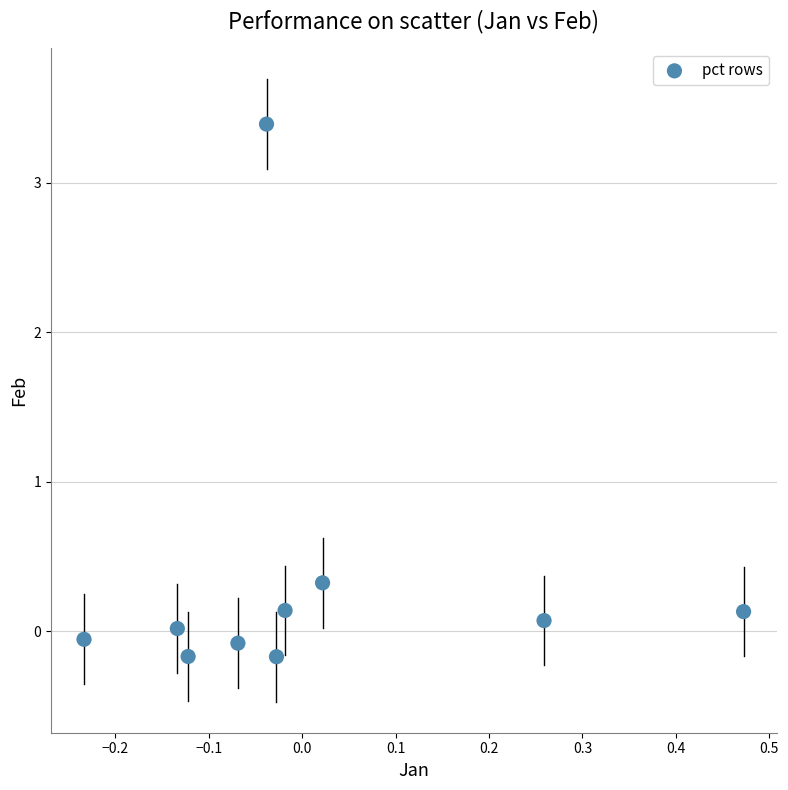

What is the range of Y values (max minus min)?

3.6